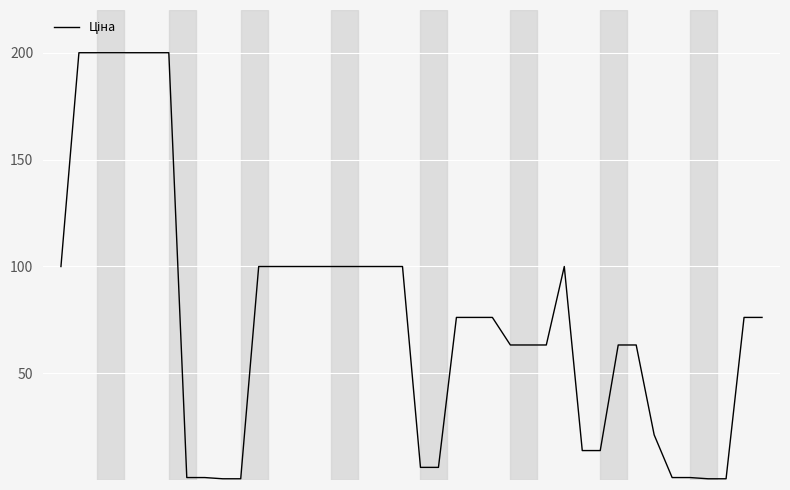

What is the difference between the maximum and minimum values?

199.4